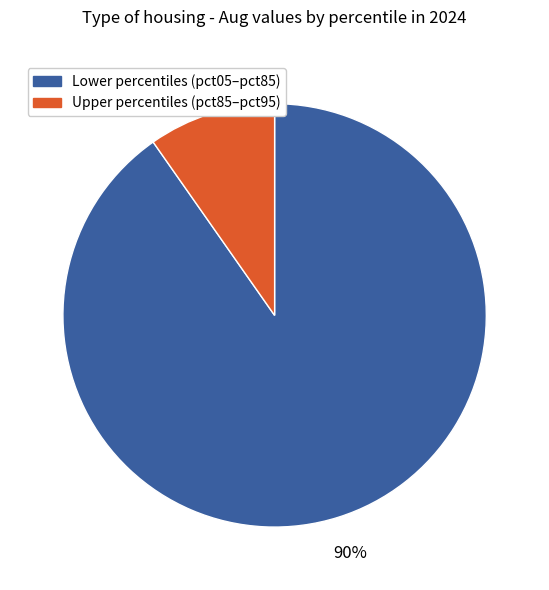

To the nearest percent, what is the average slice percentage?

50%